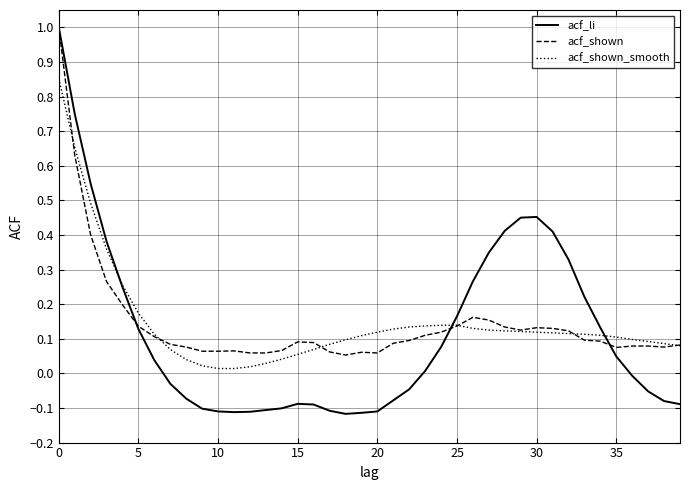

How many lines are shown in the chart?

3